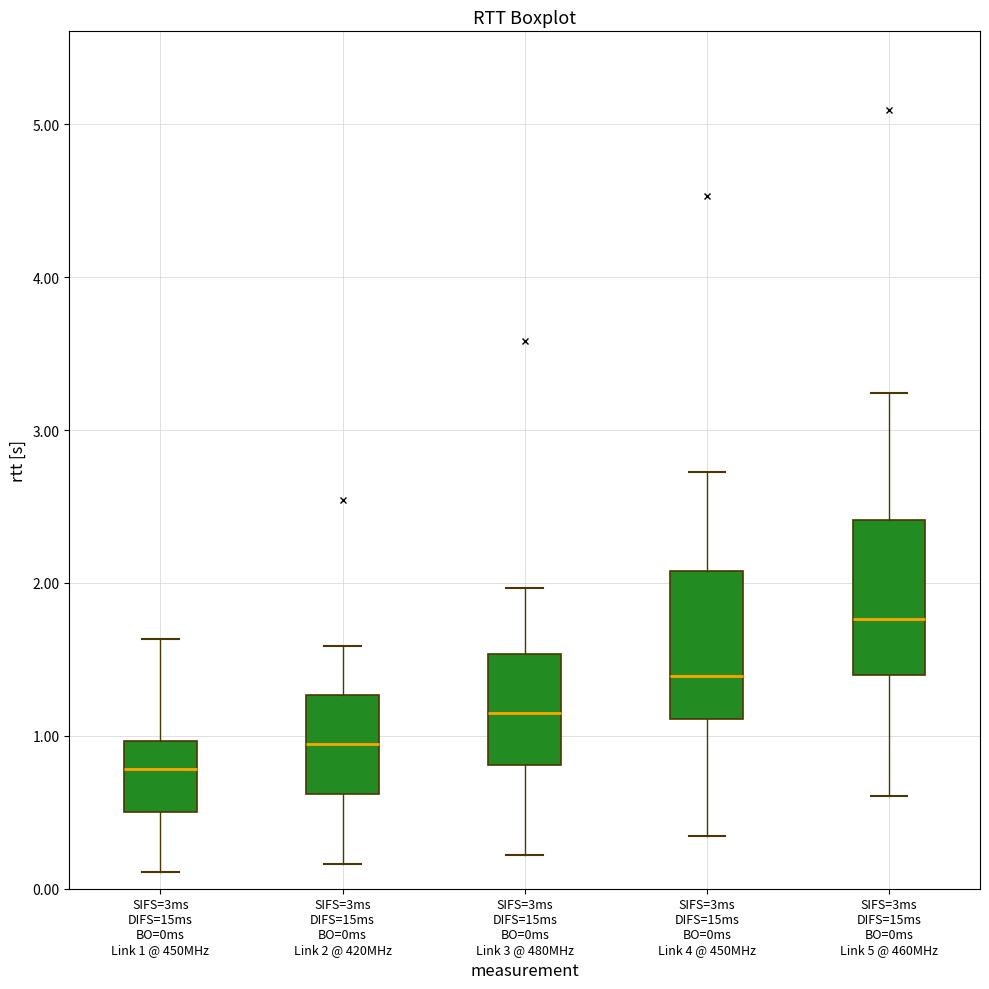

Which box's median line is the lowest?

SIFS=3ms DIFS=15ms BO=0ms Link 1 @ 450MHz